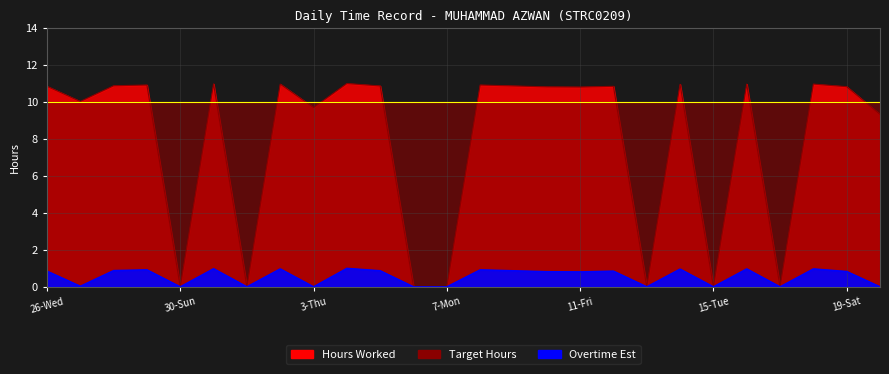

What position from the left is 9-Wed?

15